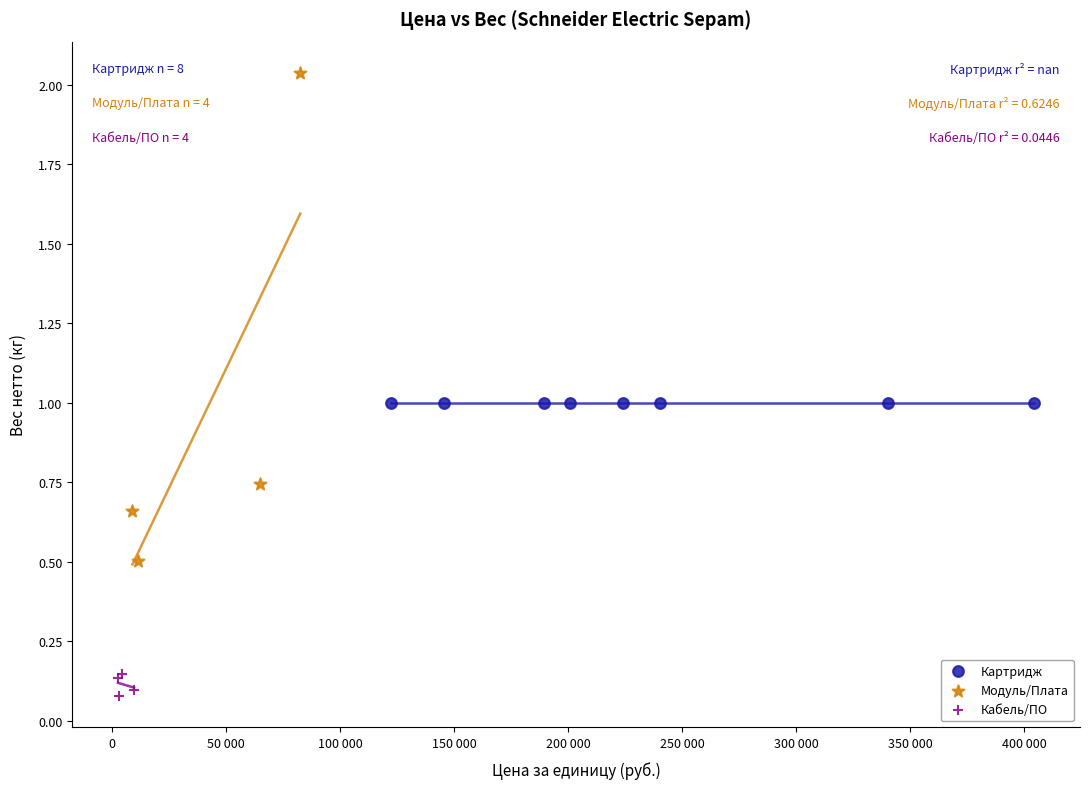

Which series contains the lowest Y value?

Кабель/ПО